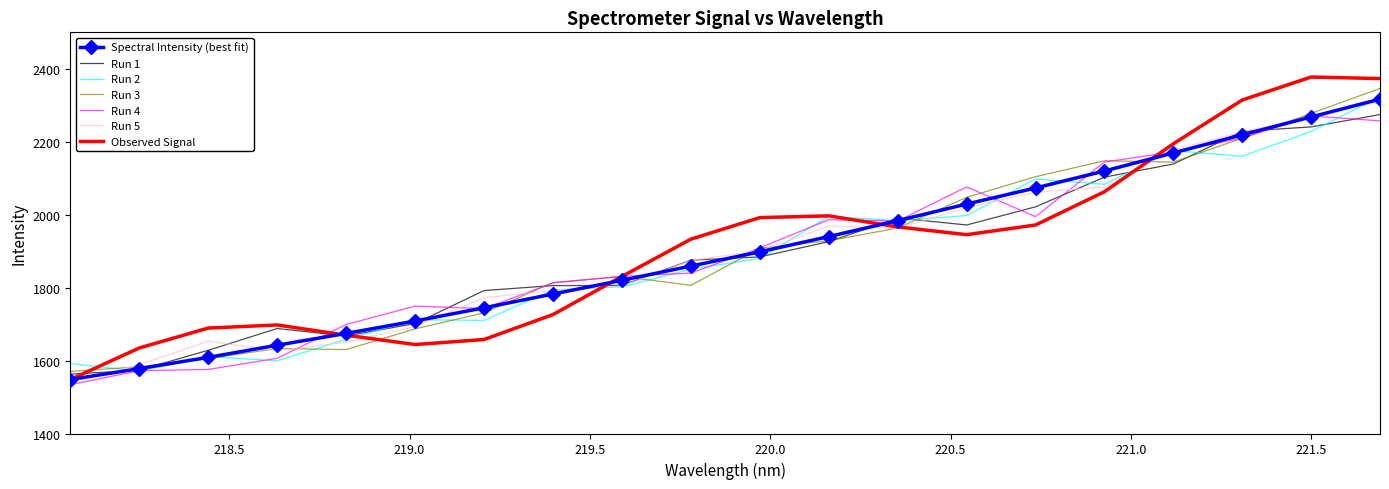

Which series has the largest range (max minus min)?

Observed Signal